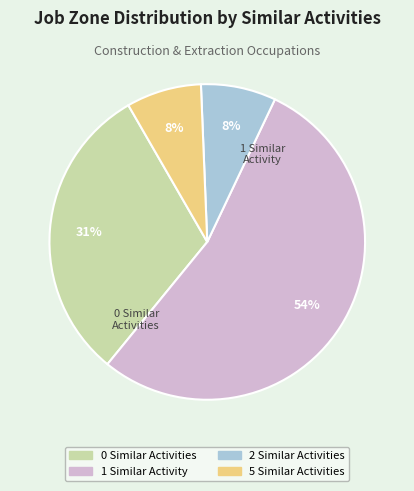

Is the sum of 2 Similar Activities and 5 Similar Activities greater than half?

No